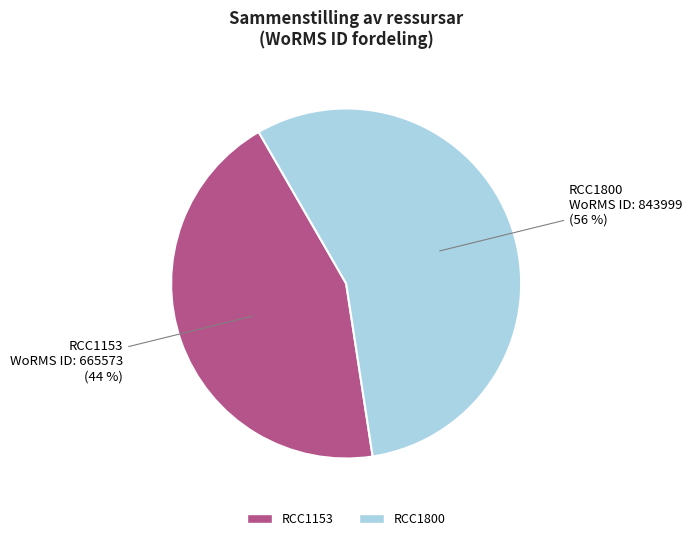

To the nearest percent, what is the difference between the RCC1800 and RCC1153 slice percentages?

12%